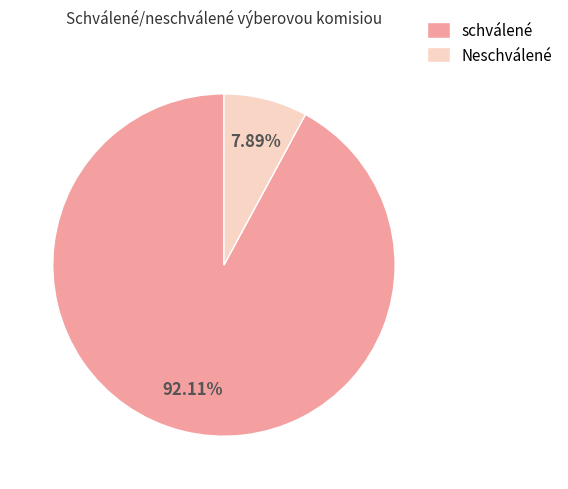

Rank the categories by value from highest to lowest.

schválené, Neschválené